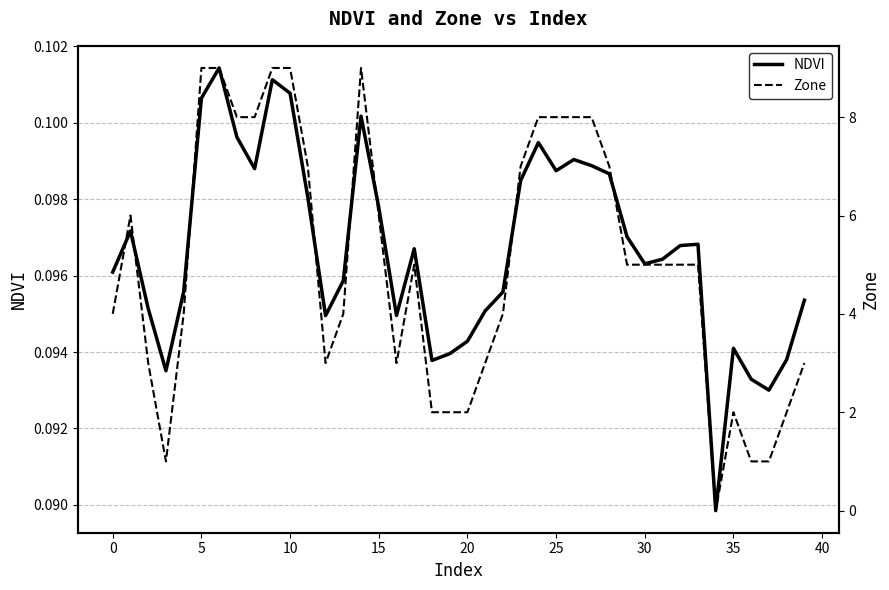

What is the average value of the Zone series?

5.0